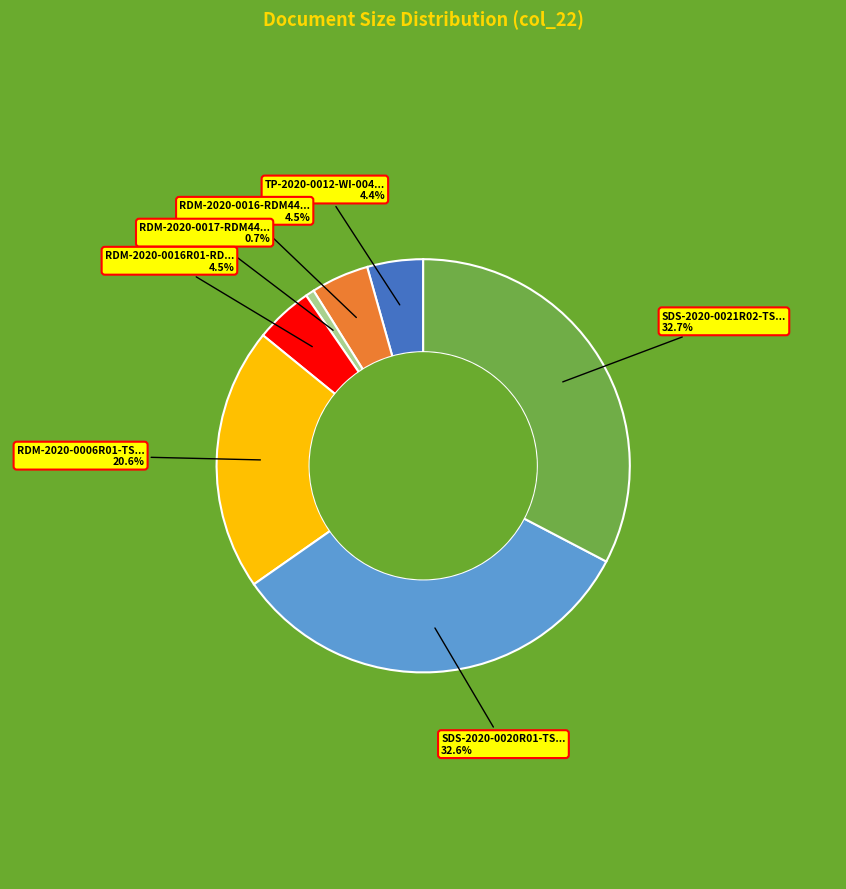

How many slices are in this pie chart?

7